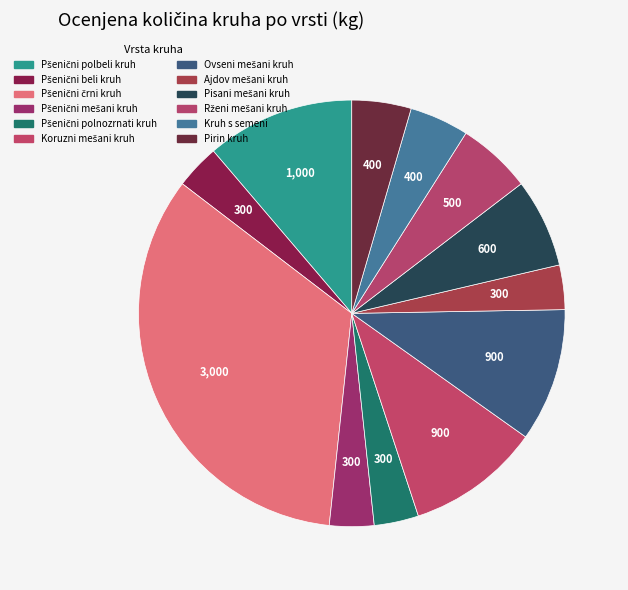

To the nearest percent, what percentage of the pie is Pšenični črni kruh?

34%